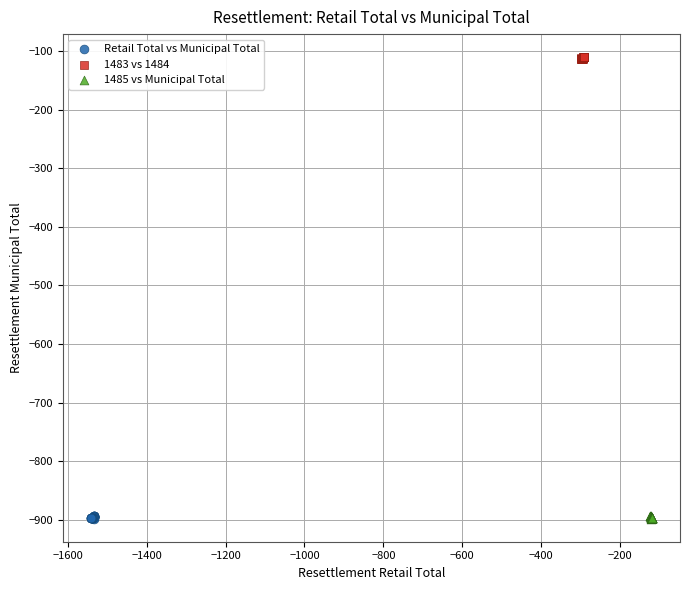

Which series reaches the maximum Y coordinate?

1483 vs 1484